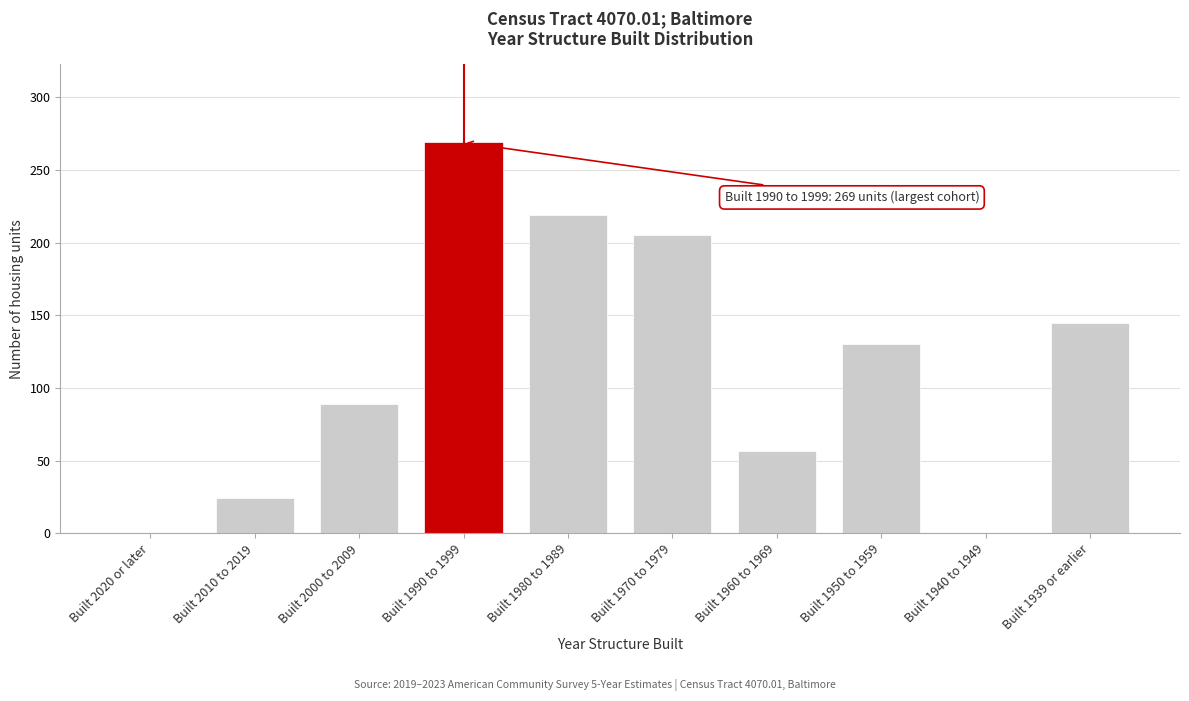

Reading left to right, list all the values displayed in this chart.

Built 2020 or later=0	Built 2010 to 2019=24	Built 2000 to 2009=89	Built 1990 to 1999=269	Built 1980 to 1989=219	Built 1970 to 1979=205	Built 1960 to 1969=57	Built 1950 to 1959=130	Built 1940 to 1949=0	Built 1939 or earlier=145